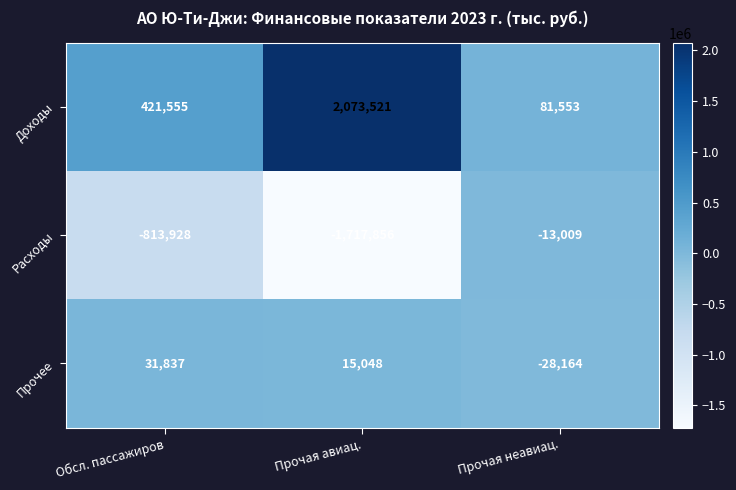

Rank the series at Прочая неавиац. from lowest to highest value.

Прочее, Расходы, Доходы